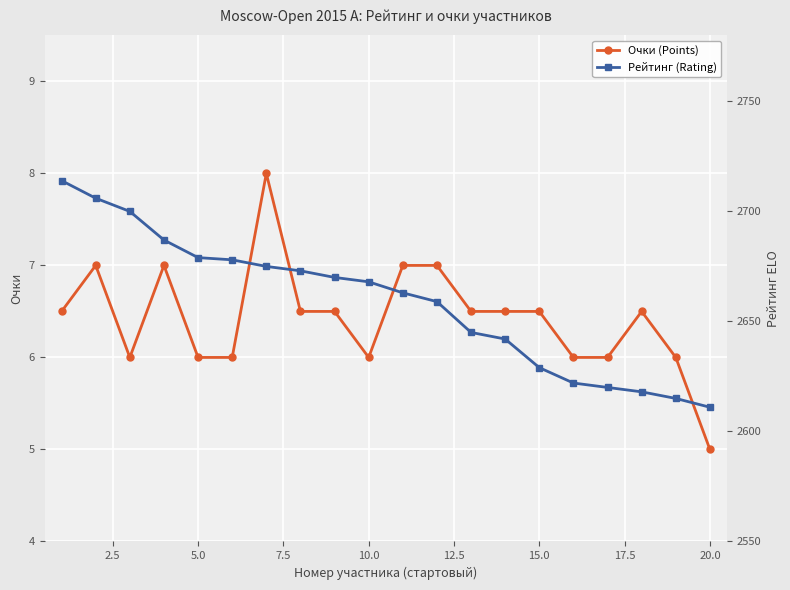

What is the maximum value for Очки (Points)?

8.0